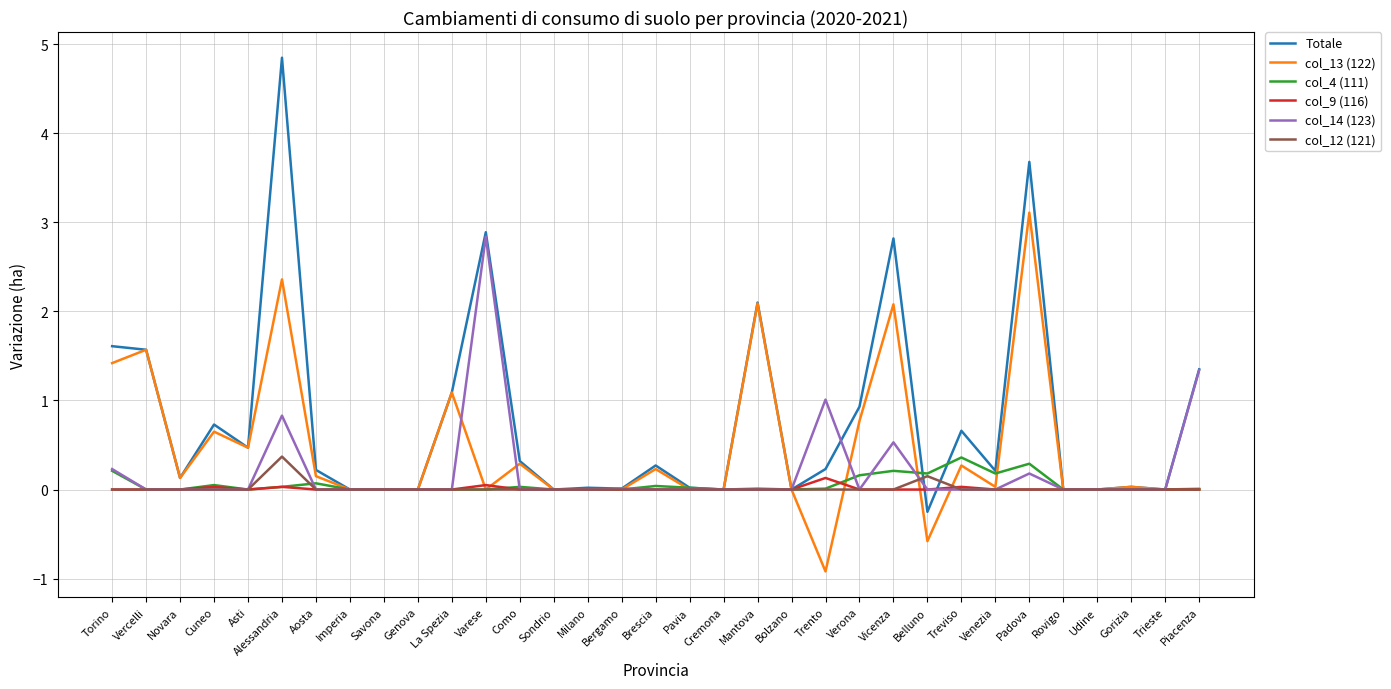

What position from the left is Imperia?

8